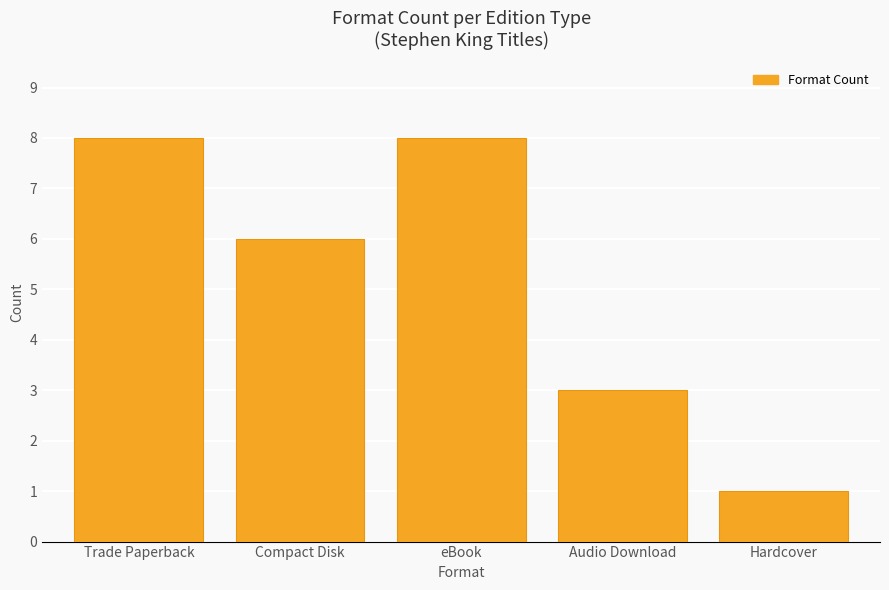

Is it true that the value at Trade Paperback is 5?

False